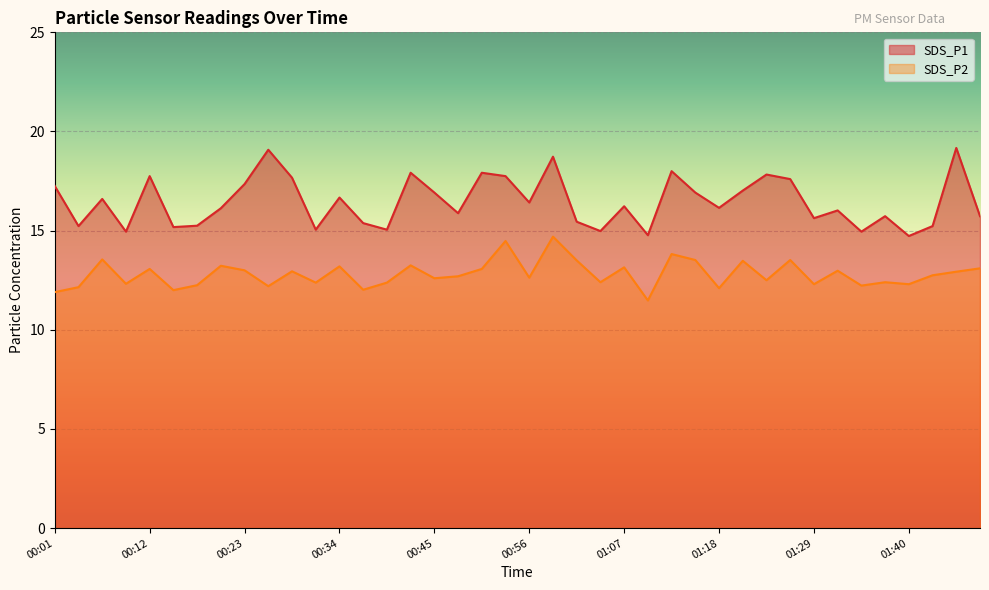

Count the number of categories in the chart.

40